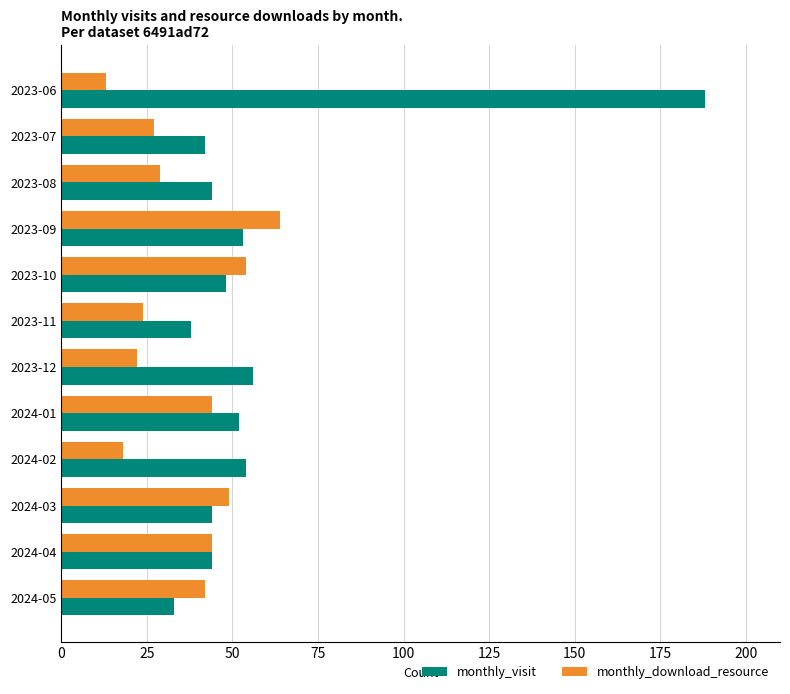

At which label does monthly_visit reach its minimum?

2024-05